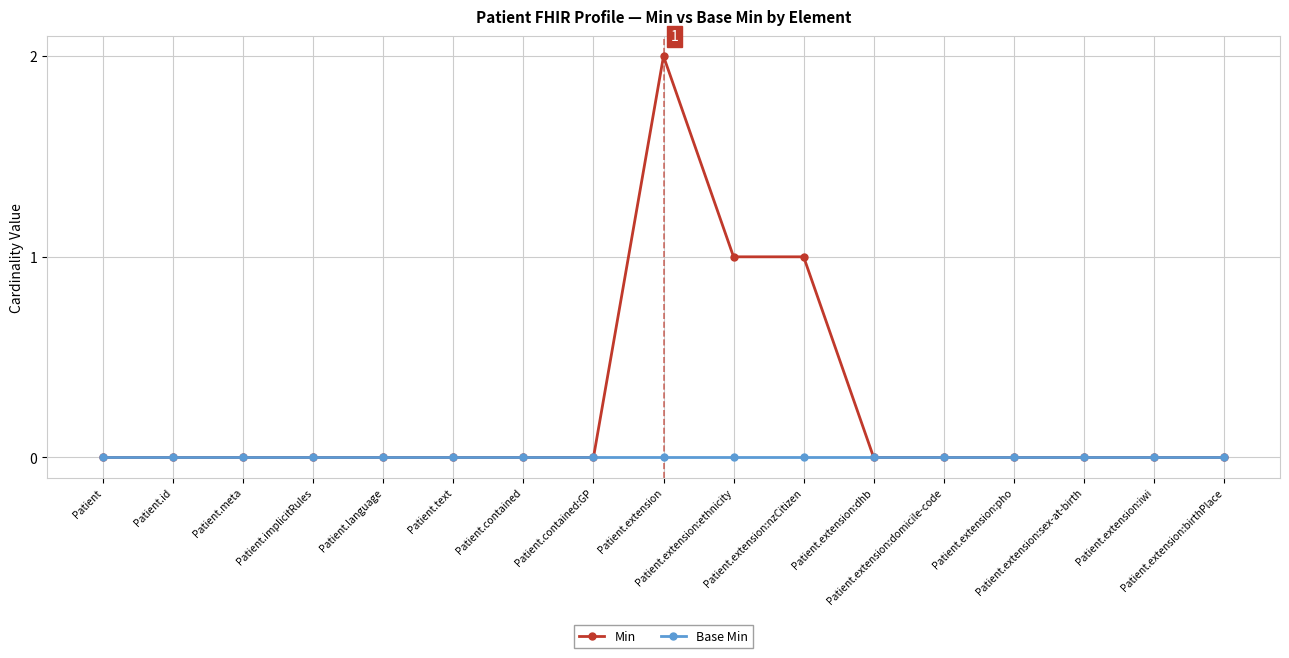

Which series has the largest range (max minus min)?

Min